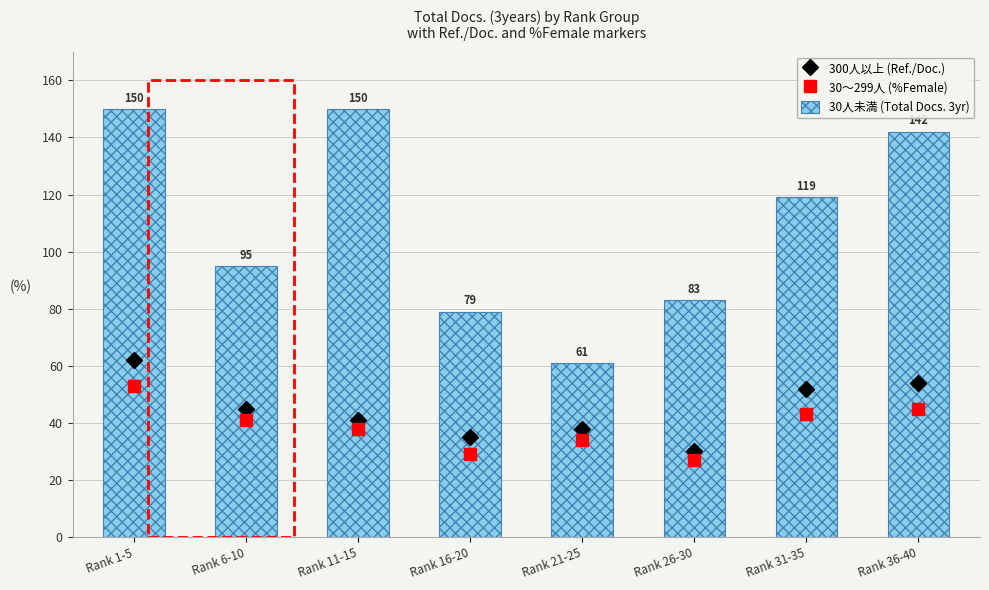

At how many categories does at least one series exceed 137?

3